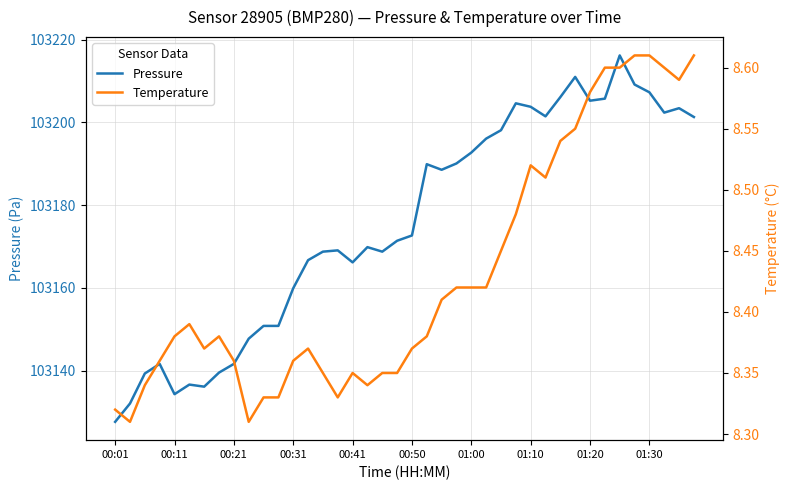

What is the highest value of the Pressure series?

103216.2